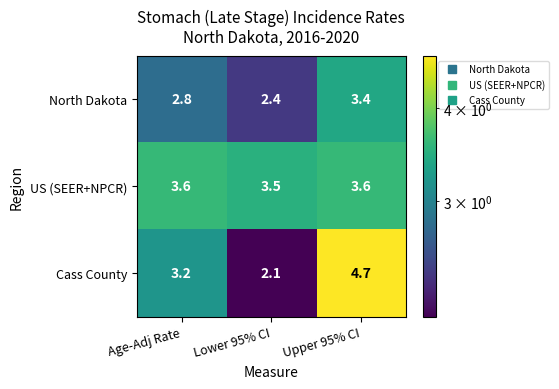

At Upper 95% CI, list the series in order from smallest to largest.

North Dakota, US (SEER+NPCR), Cass County